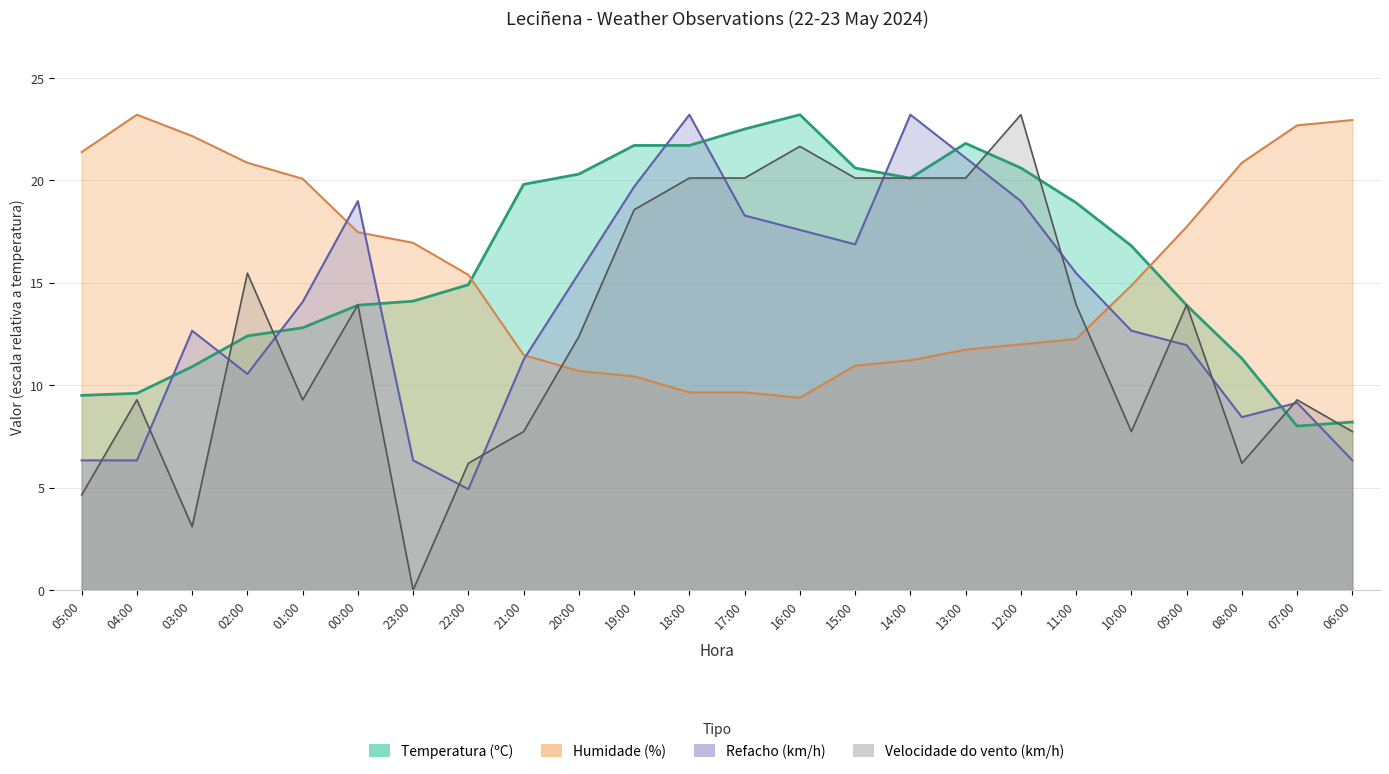

Which category has the lowest value in the Velocidade do vento (km/h) series?

23:00